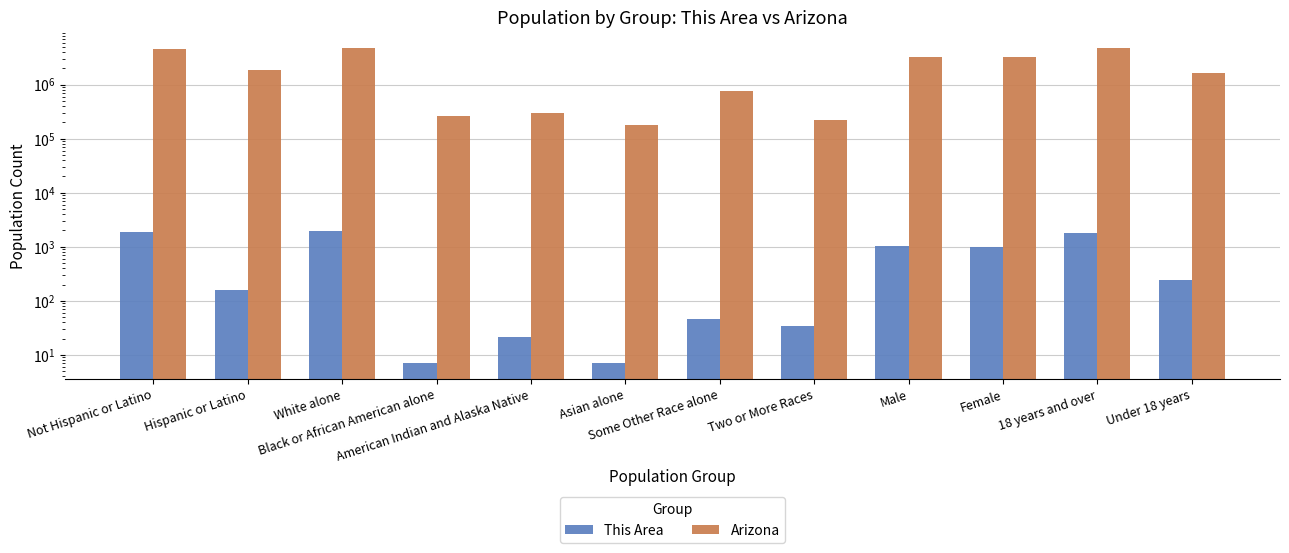

What is the minimum value for This Area?

7